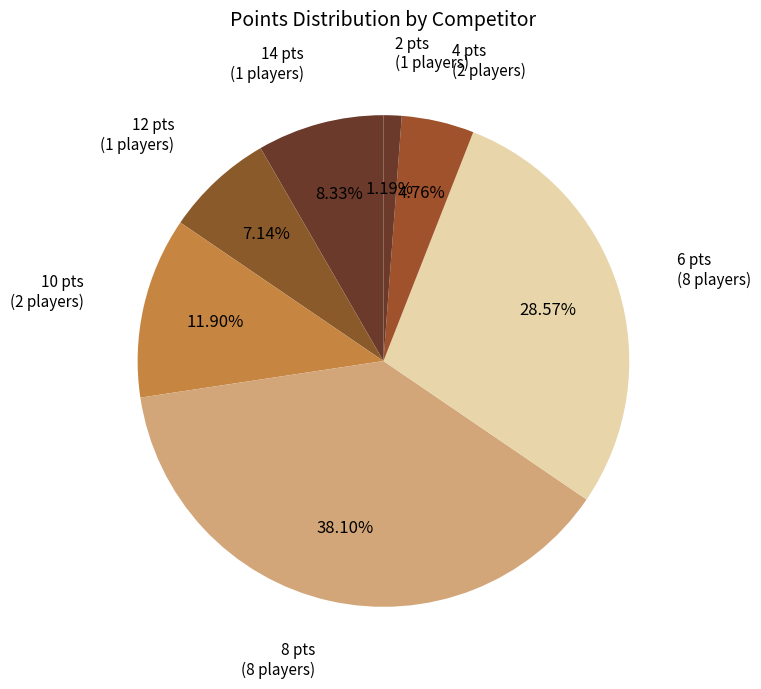

How many segments does this pie chart have?

7